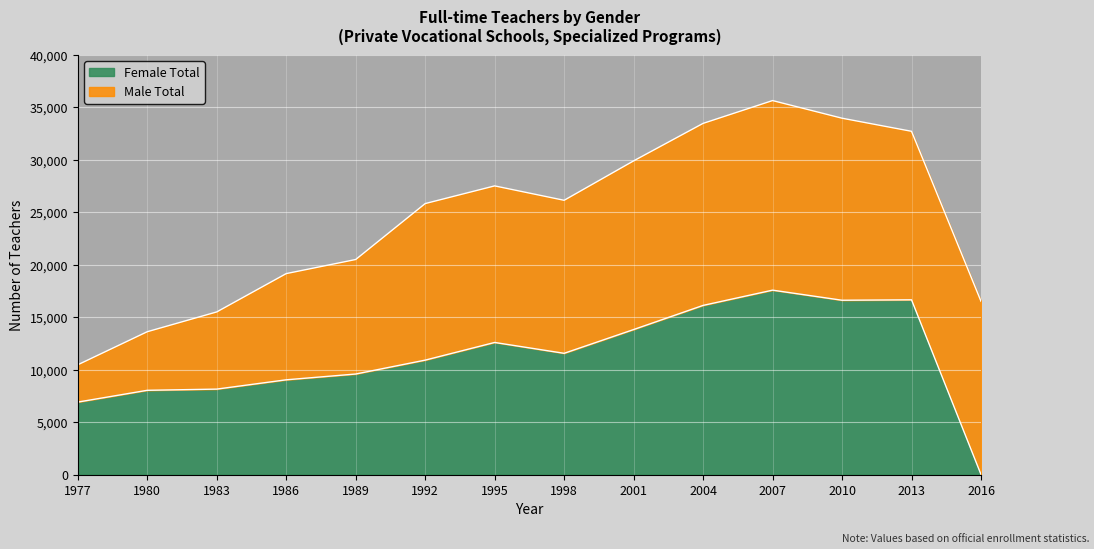

Which category has the highest value in the Female Total series?

2007